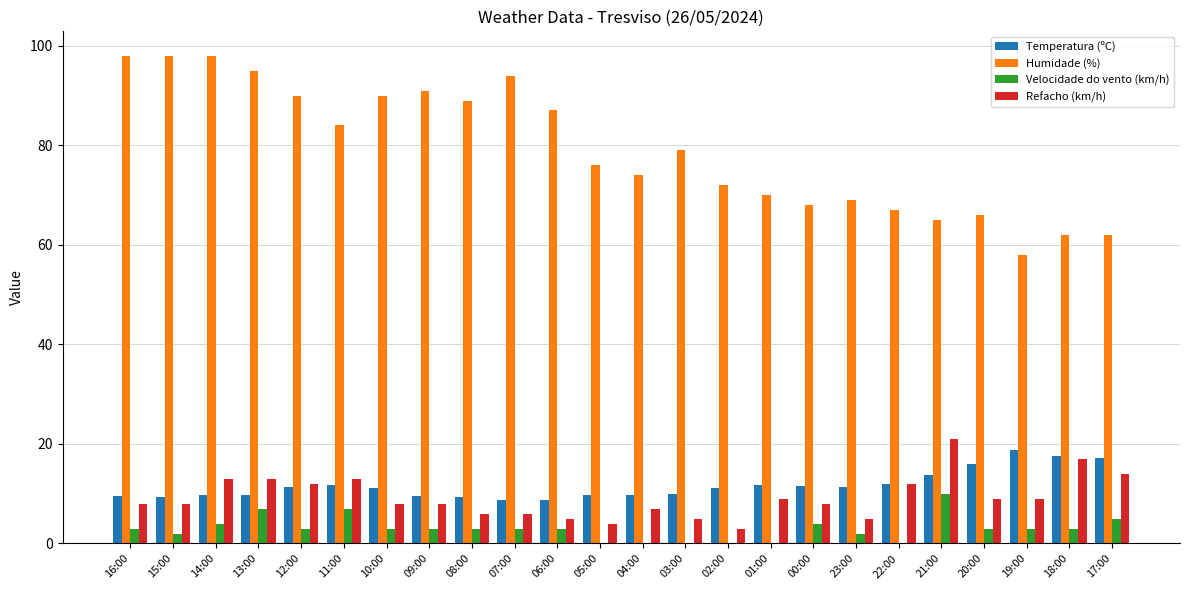

What is the sum of the Humidade (%) values at 17:00 and 11:00?

146.0